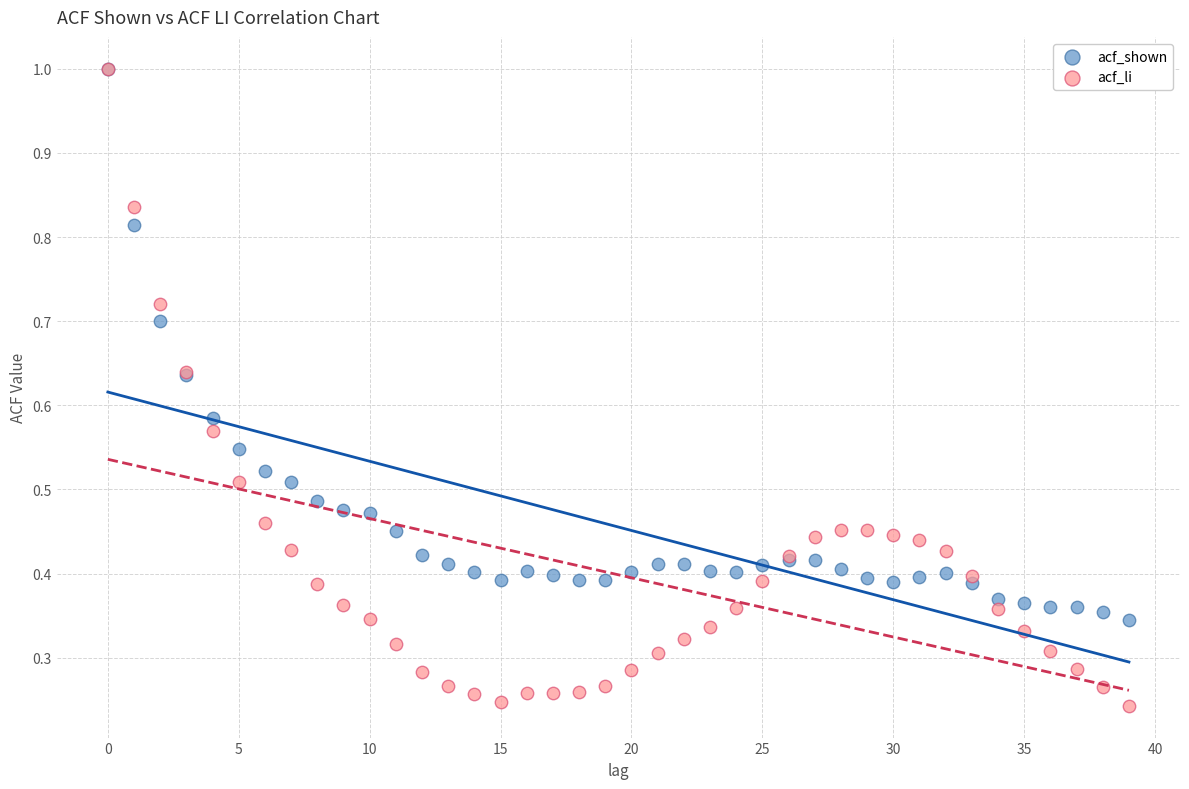

What are all the series names shown in the legend?

acf_shown, acf_li